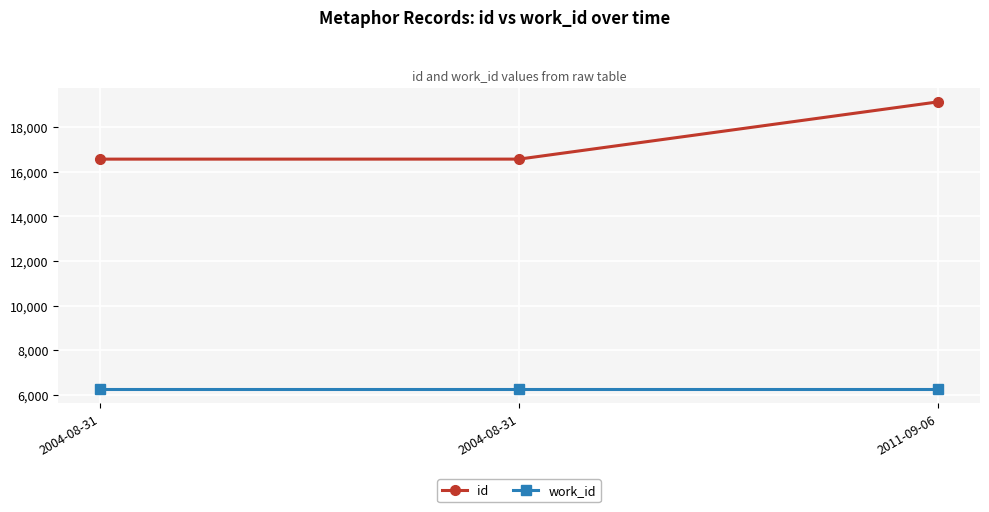

What is the difference between the highest and lowest values at 2011-09-06?

12876